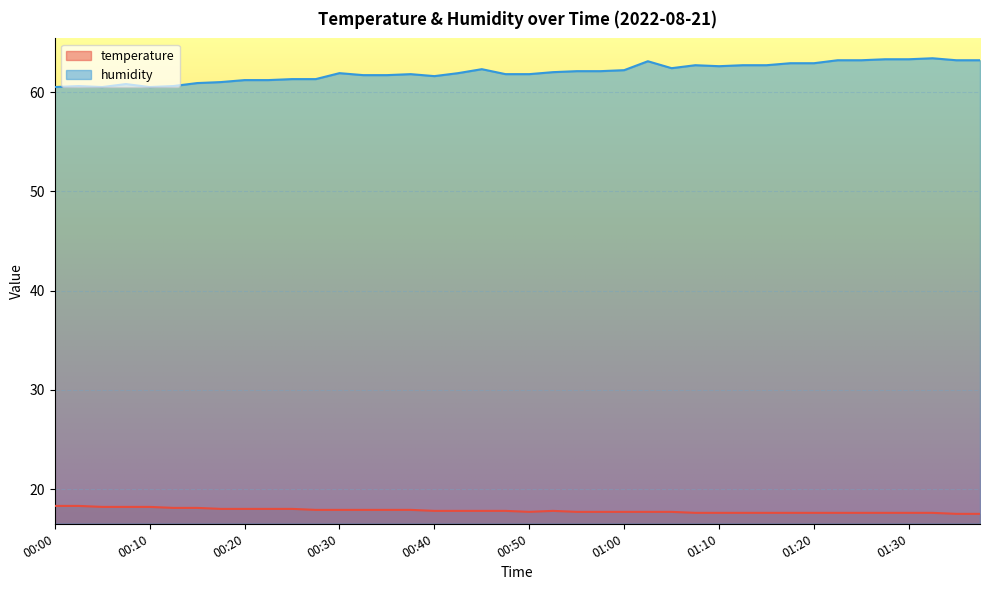

Reading left to right, list all the values displayed in this chart.

temperature: 00:00=18.3	00:03=18.3	00:05=18.2	00:08=18.2	00:10=18.2	00:13=18.1	00:15=18.1	00:18=18.0	00:20=18.0	00:23=18.0	00:25=18.0	00:28=17.9	00:30=17.9	00:32=17.9	00:35=17.9	00:37=17.9	00:40=17.8	00:42=17.8	00:45=17.8	00:47=17.8	00:50=17.7	00:52=17.8	00:55=17.7	00:57=17.7	01:00=17.7	01:02=17.7	01:05=17.7	01:07=17.6	01:10=17.6	01:12=17.6	01:15=17.6	01:17=17.6	01:20=17.6	01:22=17.6	01:25=17.6	01:27=17.6	01:30=17.6	01:32=17.6	01:35=17.5	01:37=17.5
humidity: 00:00=60.5	00:03=60.6	00:05=60.5	00:08=60.8	00:10=60.5	00:13=60.6	00:15=60.9	00:18=61.0	00:20=61.2	00:23=61.2	00:25=61.3	00:28=61.3	00:30=61.9	00:32=61.7	00:35=61.7	00:37=61.8	00:40=61.6	00:42=61.9	00:45=62.3	00:47=61.8	00:50=61.8	00:52=62.0	00:55=62.1	00:57=62.1	01:00=62.2	01:02=63.1	01:05=62.4	01:07=62.7	01:10=62.6	01:12=62.7	01:15=62.7	01:17=62.9	01:20=62.9	01:22=63.2	01:25=63.2	01:27=63.3	01:30=63.3	01:32=63.4	01:35=63.2	01:37=63.2